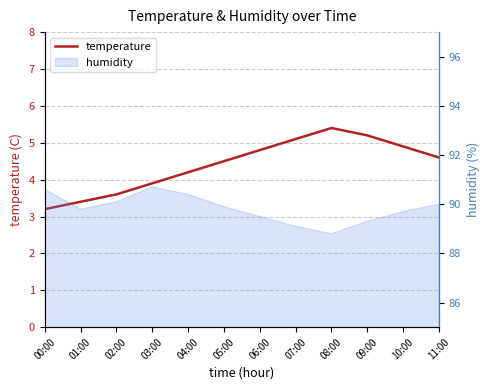

What is the minimum value shown in the chart?

3.2